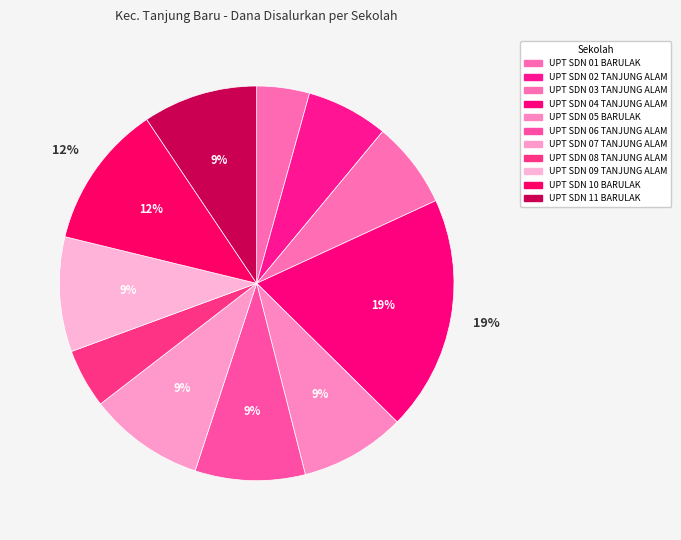

The UPT SDN 05 BARULAK slice represents 1% of the pie. True or false?

False